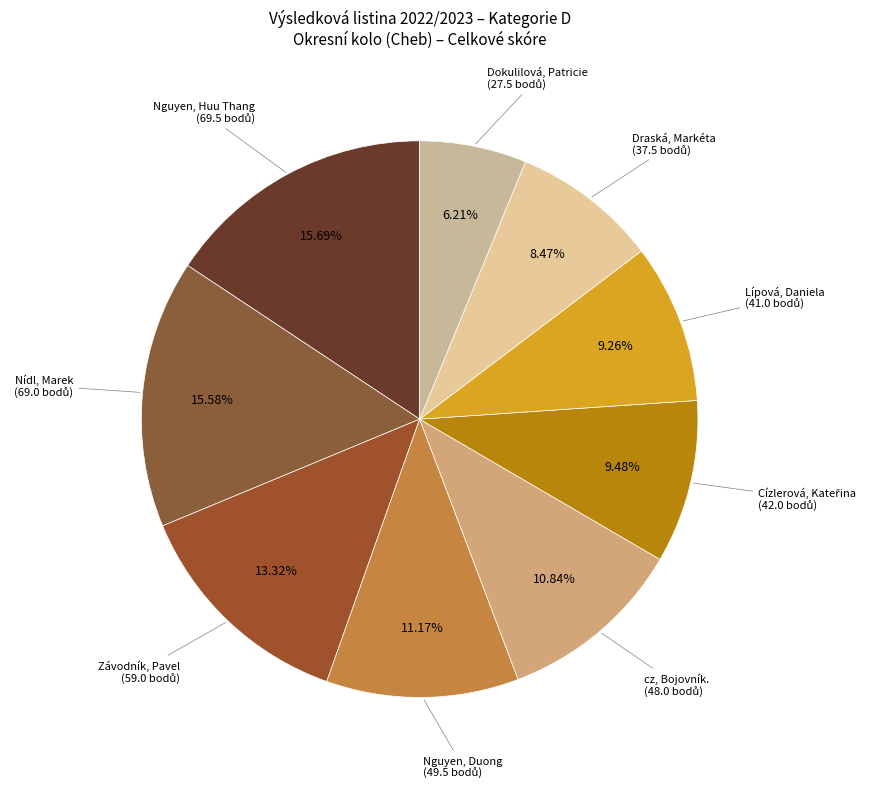

Which category has the biggest portion of the pie?

Nguyen, Huu Thang